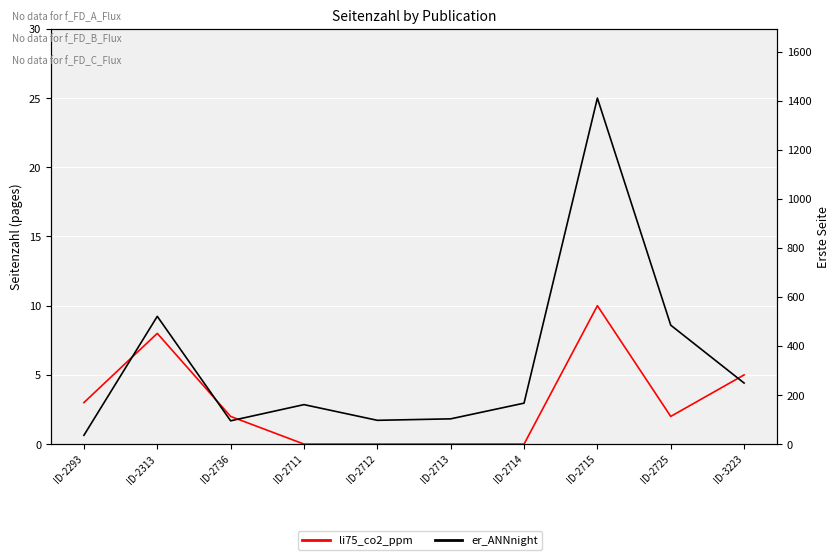

Is the value of er_ANNnight at ID-2715 greater than the value of li75_co2_ppm at ID-3223?

Yes